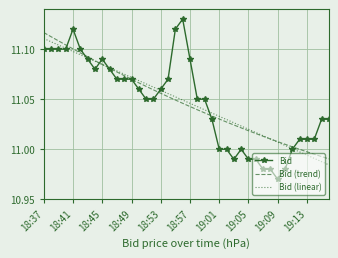

Which series has the widest spread of values?

Bid